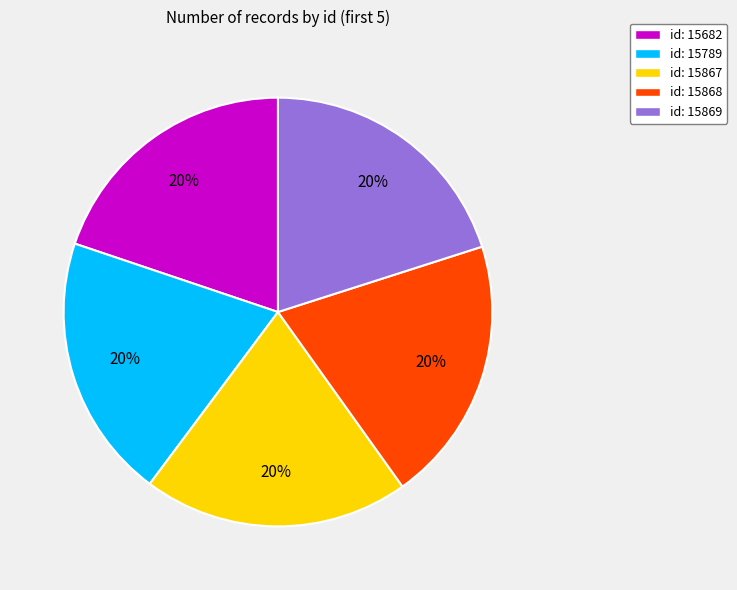

How many slices are in this pie chart?

5